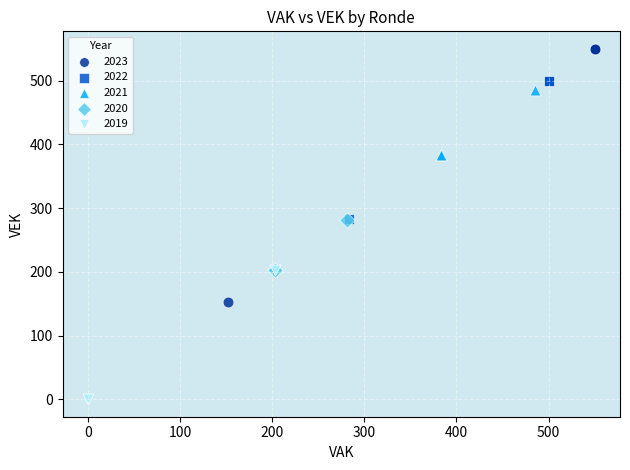

Which series reaches the maximum Y coordinate?

2023